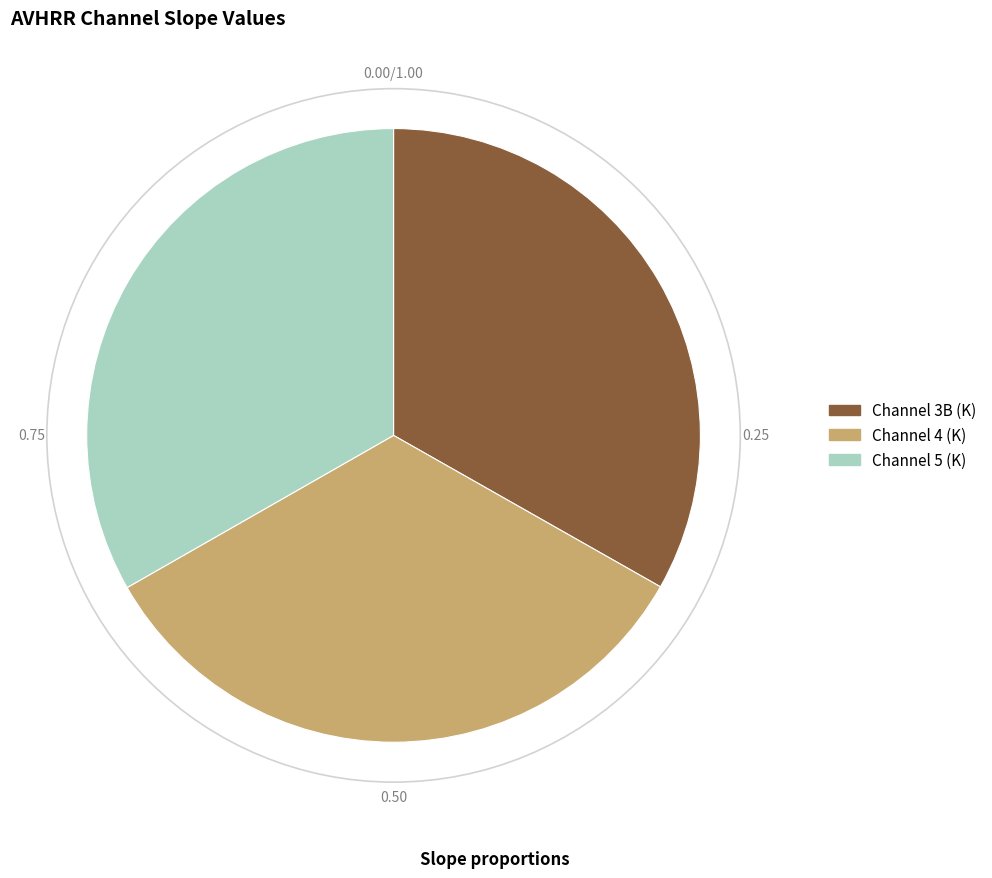

Is there a majority slice in this chart?

No